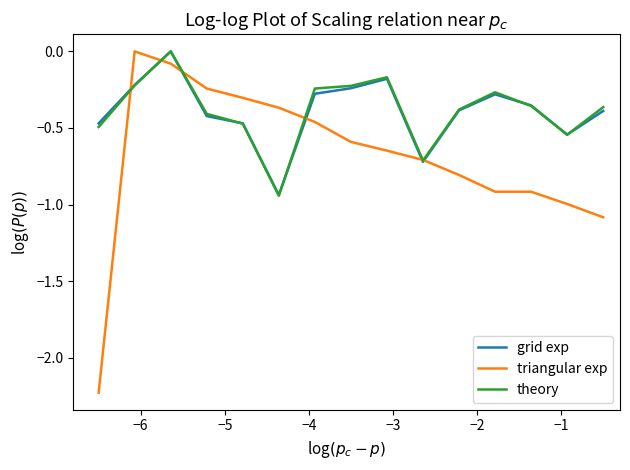

In theory, how many points are higher than both neighbors (excluding endpoints)?

3